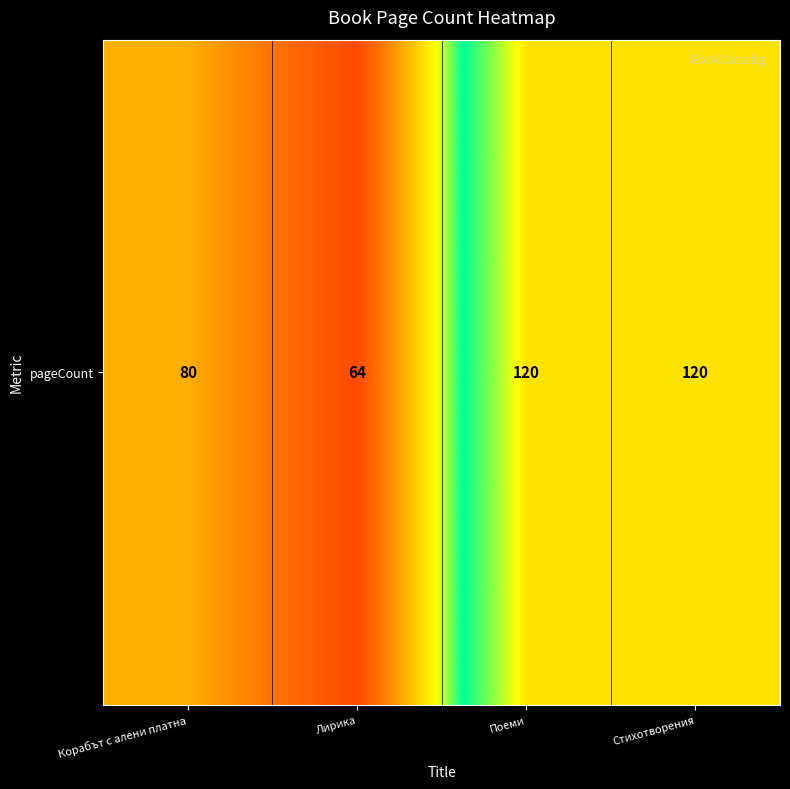

What is the difference between the maximum and second lowest values?

40